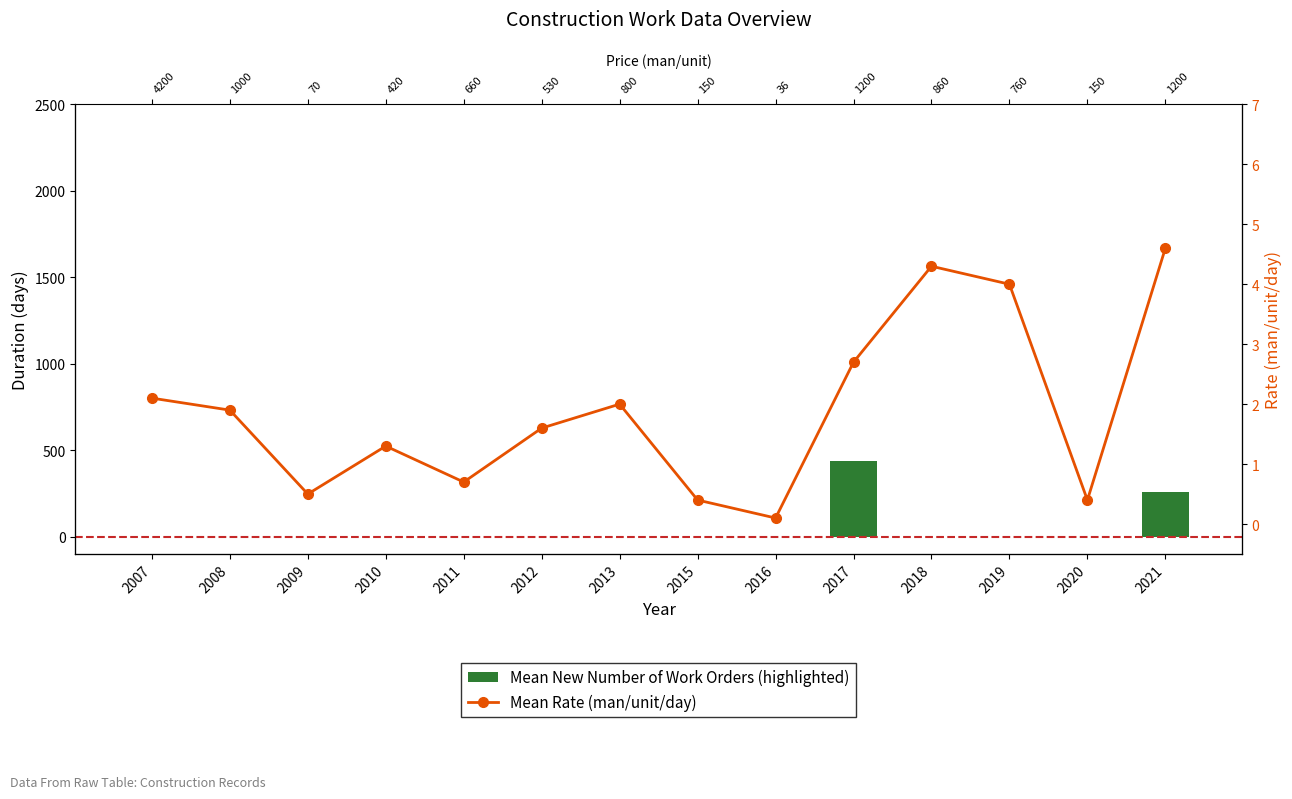

What are all the series names shown in the legend?

Mean New Number of Work Orders (highlighted), Mean Rate (man/unit/day)